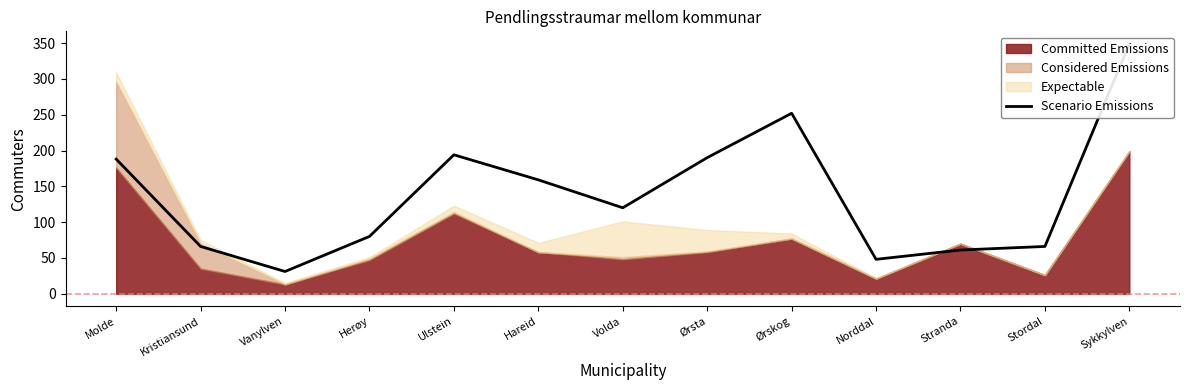

Rank the categories by value from highest to lowest.

Sykkylven, Ørskog, Ulstein, Ørsta, Molde, Hareid, Volda, Herøy, Kristiansund, Stordal, Stranda, Norddal, Vanylven